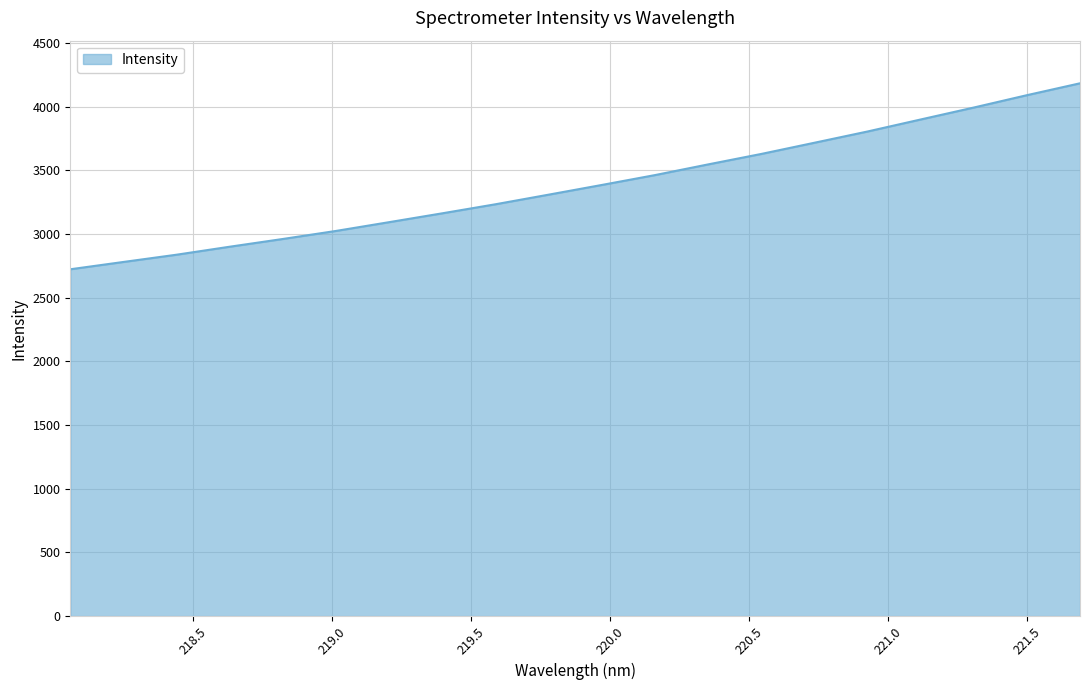

What is the smallest value displayed?

2723.5